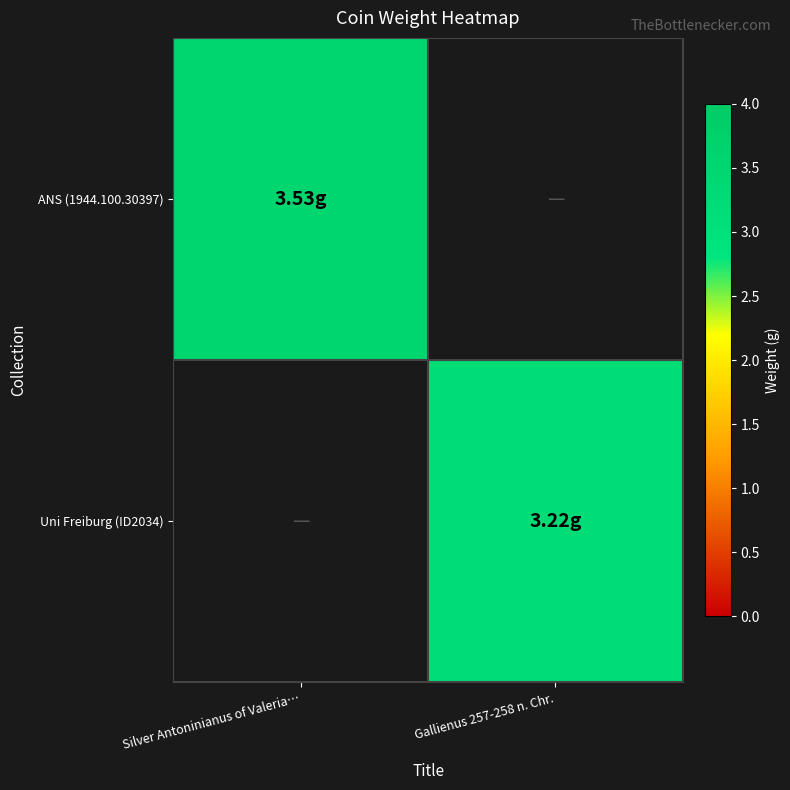

Between Gallienus 257-258 n. Chr. and Silver Antoninianus of Valeria…, which is larger?

Silver Antoninianus of Valeria…